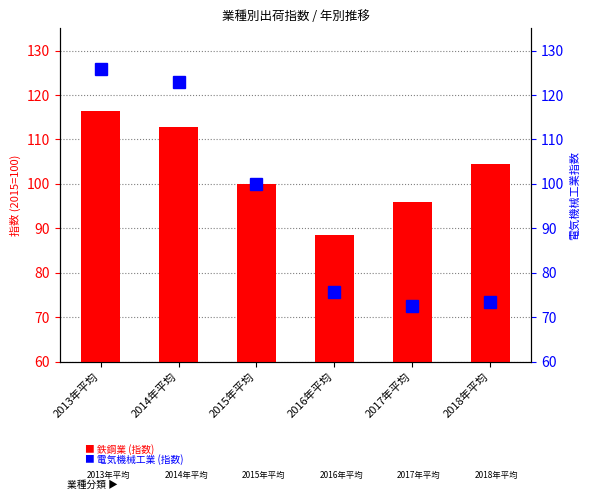

What is the average value of the 電気機械工業 (指数) series?

95.0